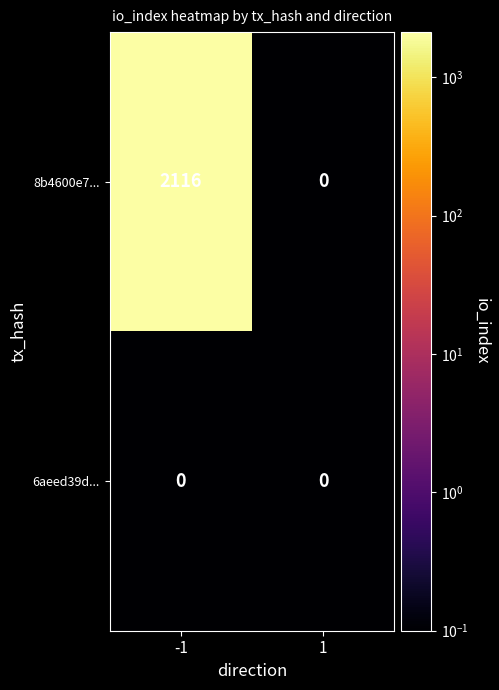

What is the maximum value shown in the chart?

2116